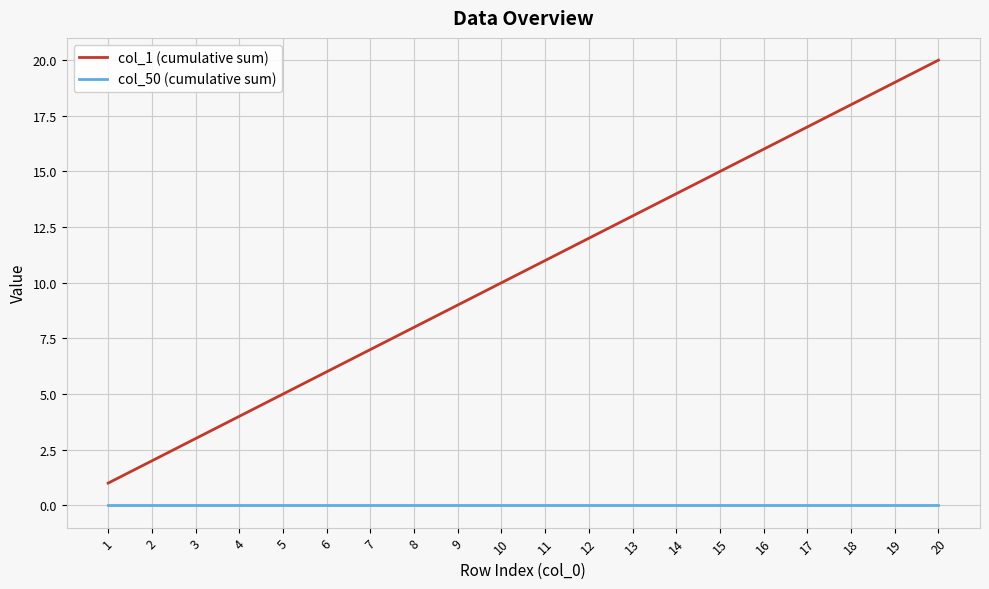

True or false: col_1 (cumulative sum) and col_50 (cumulative sum) intersect in this chart.

False